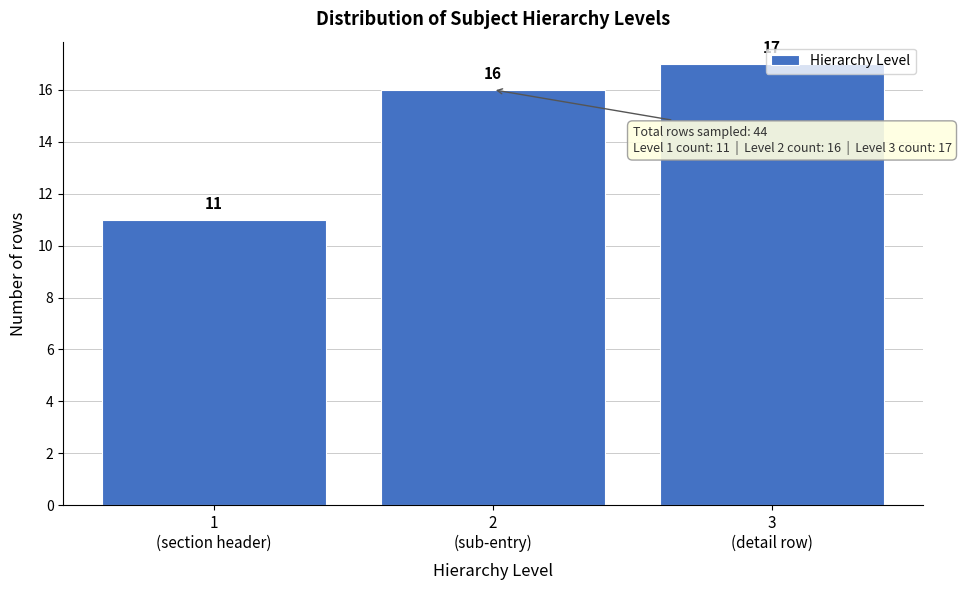

What is the difference between the maximum and minimum values?

6